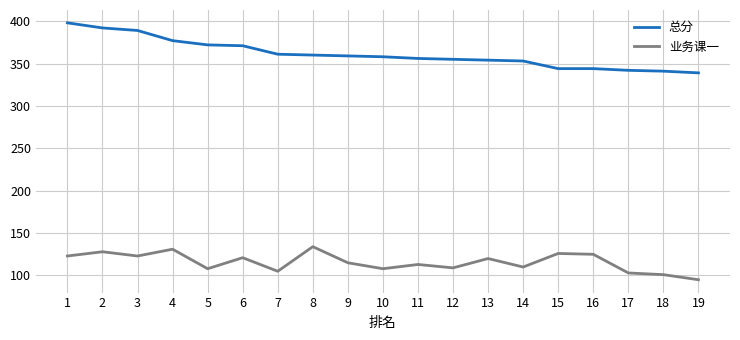

Which series has the largest range (max minus min)?

总分